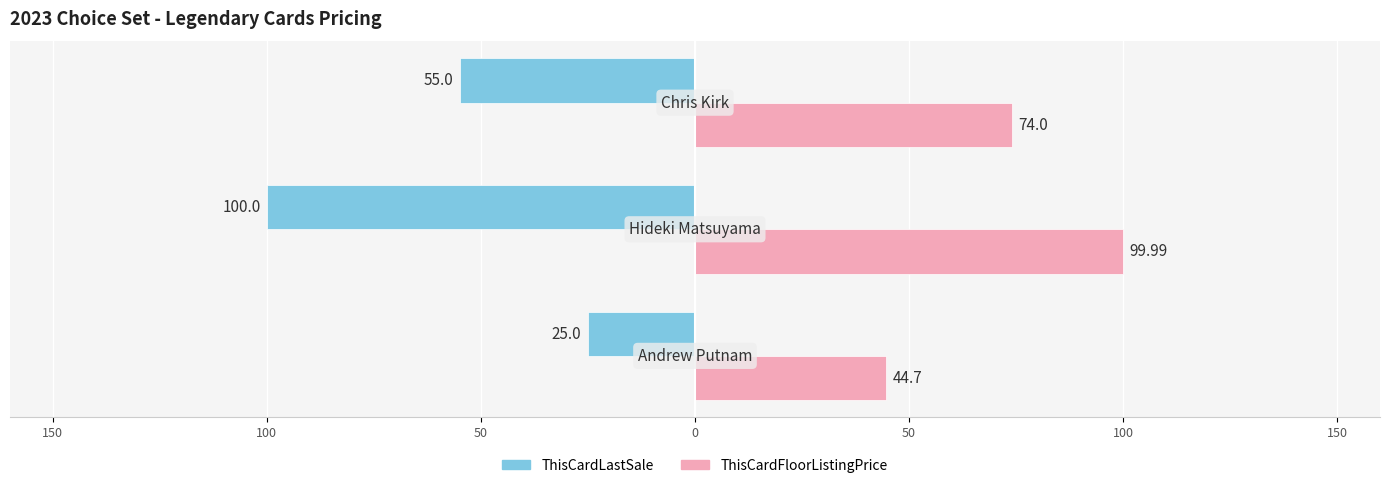

What are all the series names shown in the legend?

ThisCardLastSale, ThisCardFloorListingPrice